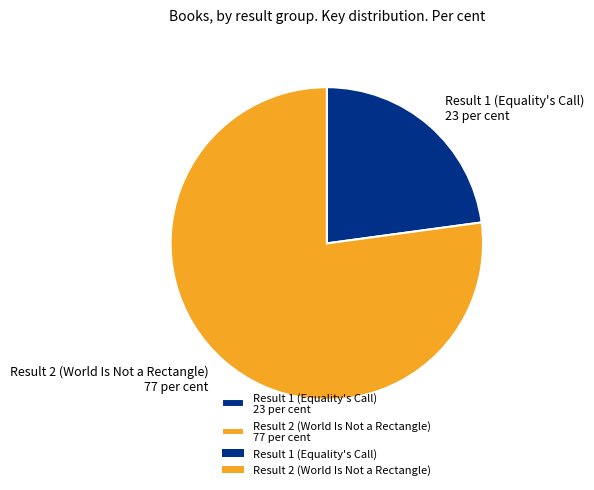

What is the majority slice?

Result 2 (World Is Not a Rectangle)